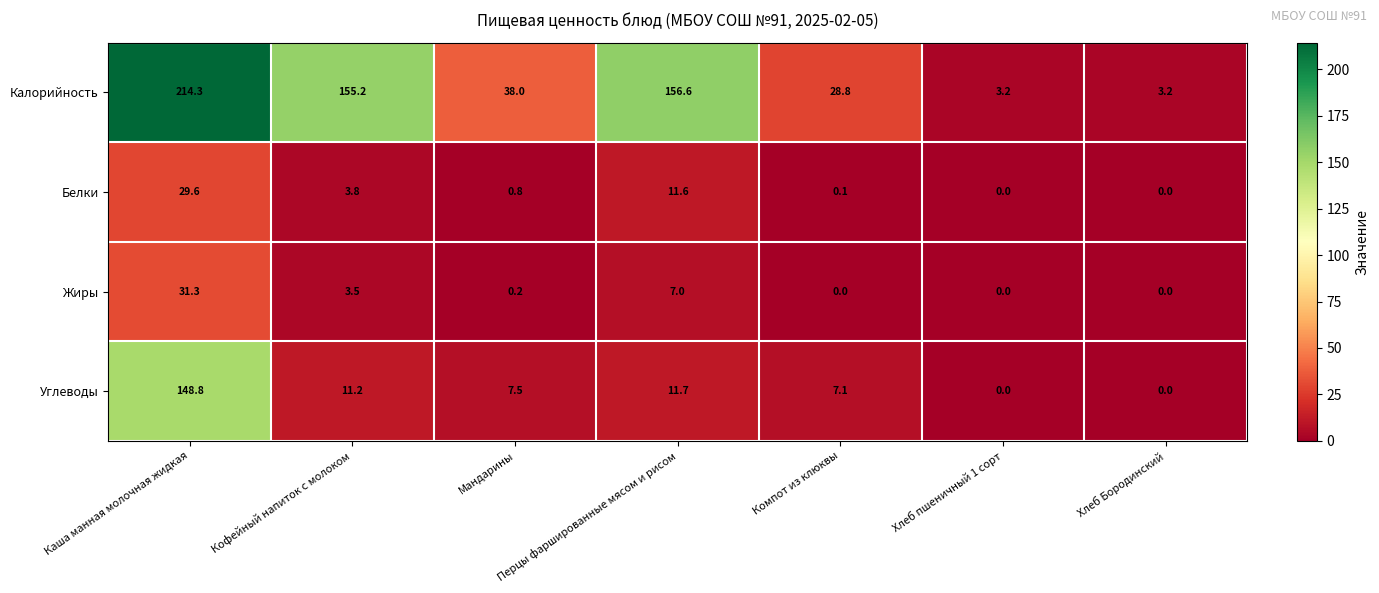

Rank the series by their maximum value, from lowest to highest.

Белки, Жиры, Углеводы, Калорийность